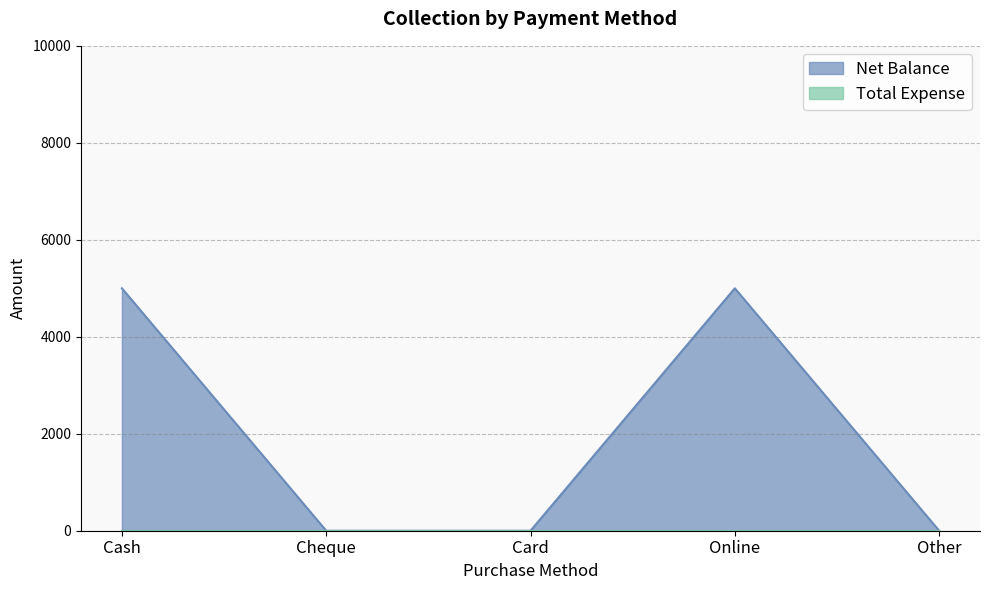

How many positive values are there?

2